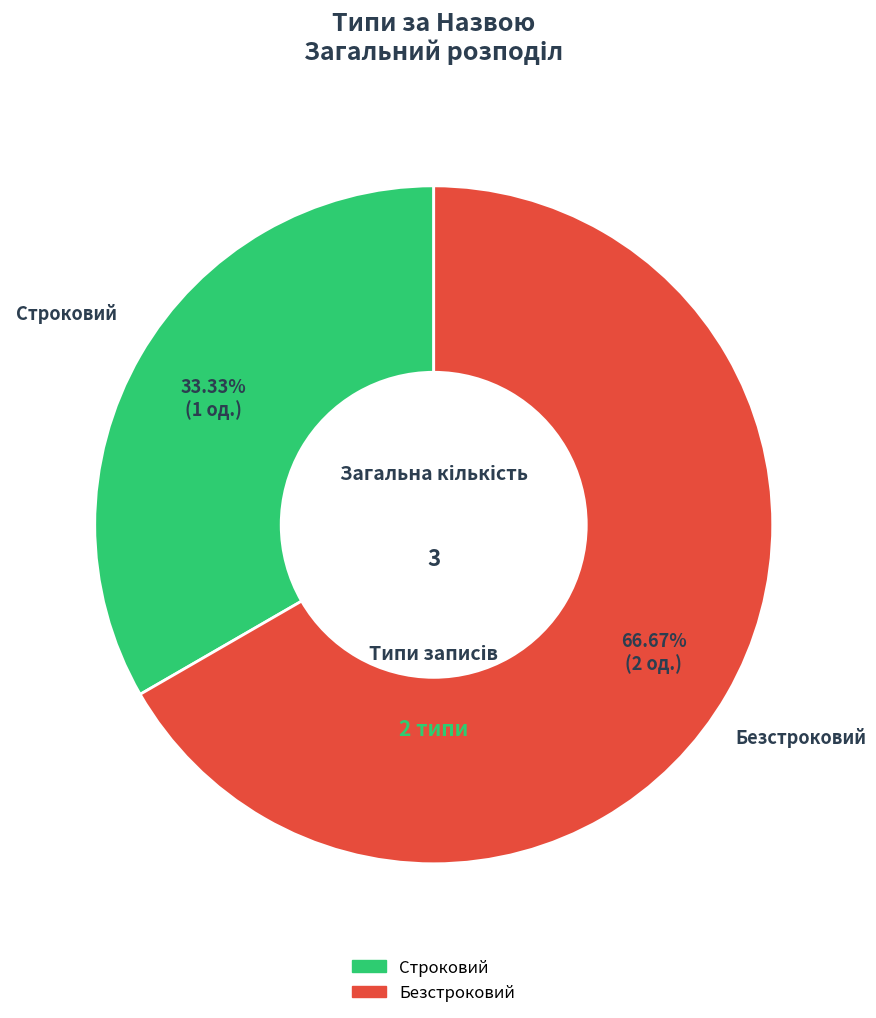

How many segments does this pie chart have?

2